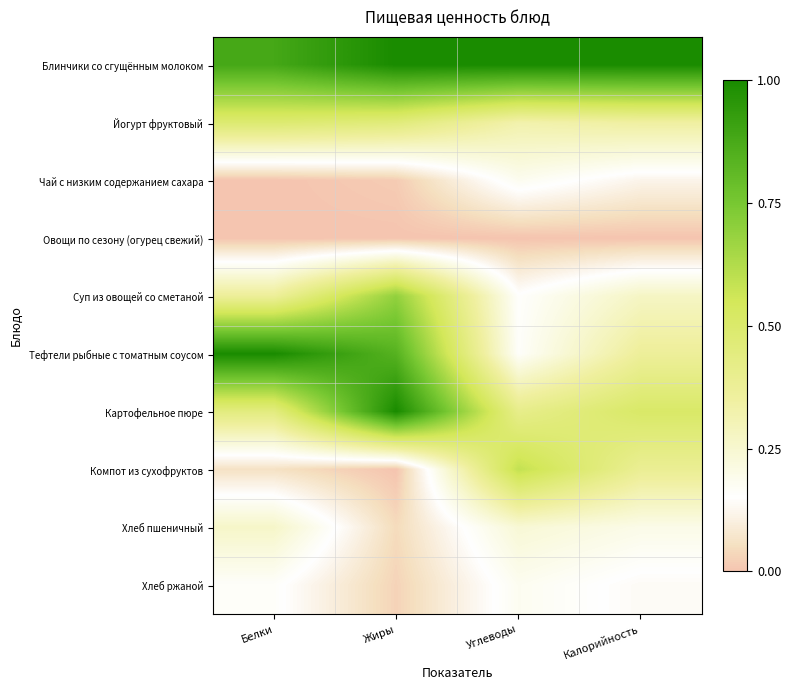

Which series has the largest total across all categories?

Блинчики со сгущённым молоком